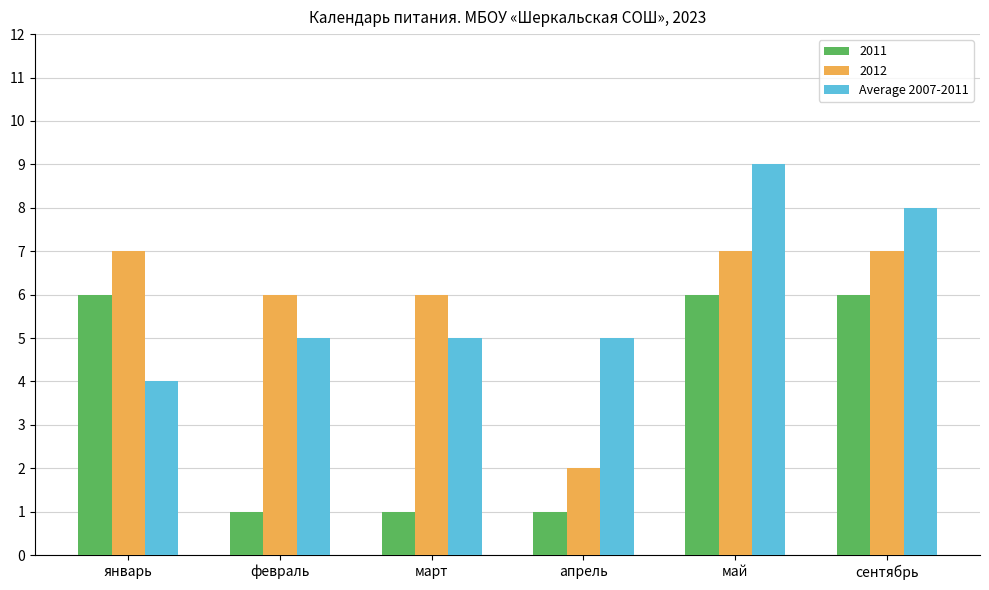

Reading right to left, transcribe all the data shown in this chart.

2011: 6	6	1	1	1	6
2012: 7	7	2	6	6	7
Average 2007-2011: 8	9	5	5	5	4